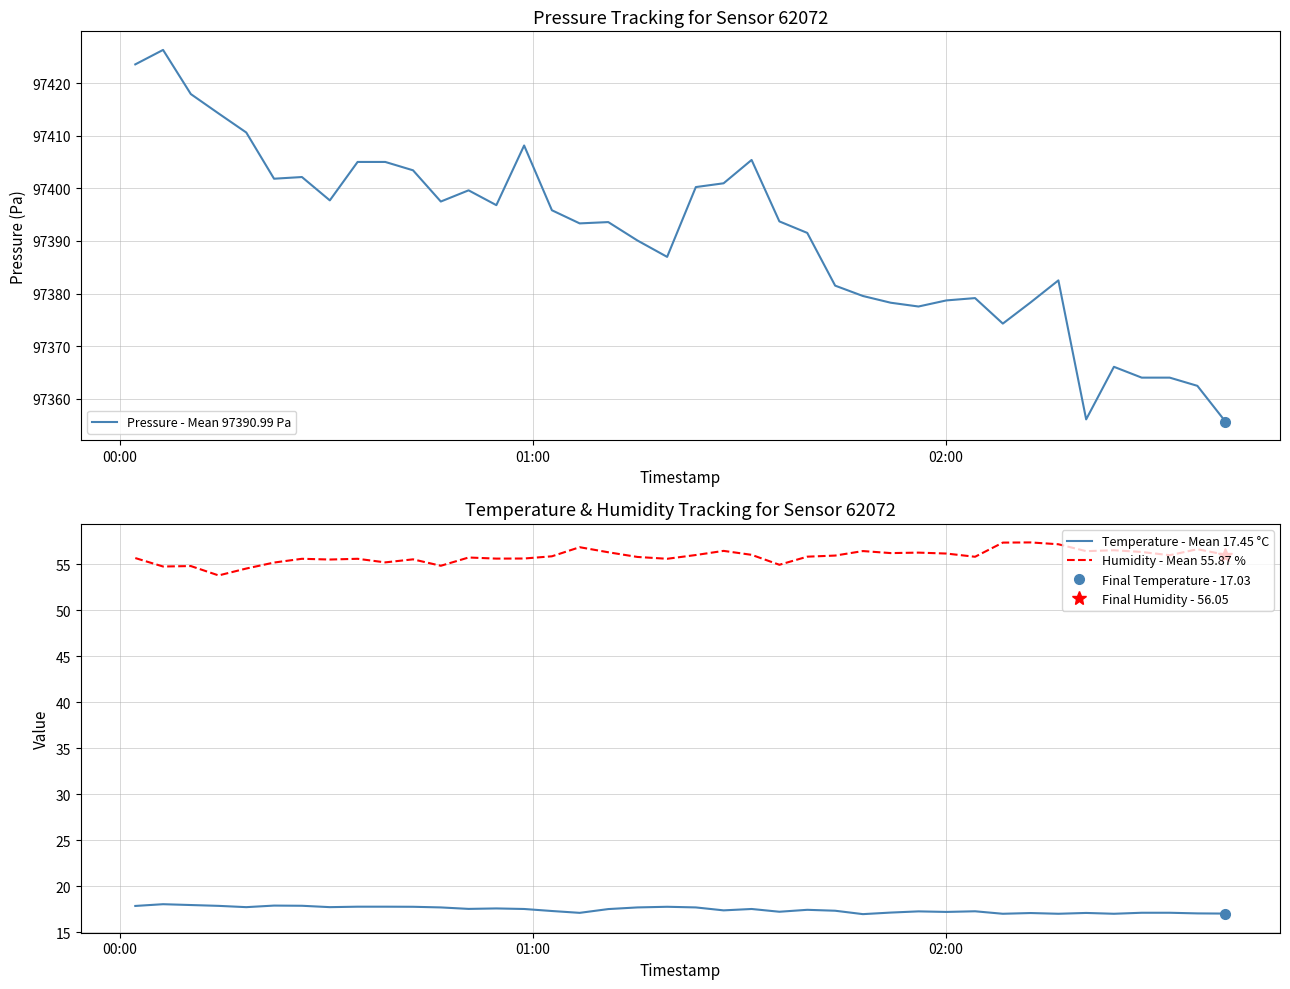

How many categories are shown in the chart?

40